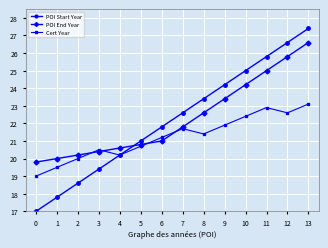

Reading left to right, what are all the values shown in this chart?

POI Start Year: 0=17.0	1=17.8	2=18.6	3=19.4	4=20.2	5=21.0	6=21.8	7=22.6	8=23.4	9=24.2	10=25.0	11=25.8	12=26.6	13=27.4
POI End Year: 0=19.8	1=20.0	2=20.2	3=20.4	4=20.6	5=20.8	6=21.0	7=21.8	8=22.6	9=23.4	10=24.2	11=25.0	12=25.8	13=26.6
Cert Year: 0=19.0	1=19.5	2=20.0	3=20.5	4=20.2	5=20.7	6=21.2	7=21.7	8=21.4	9=21.9	10=22.4	11=22.9	12=22.6	13=23.1